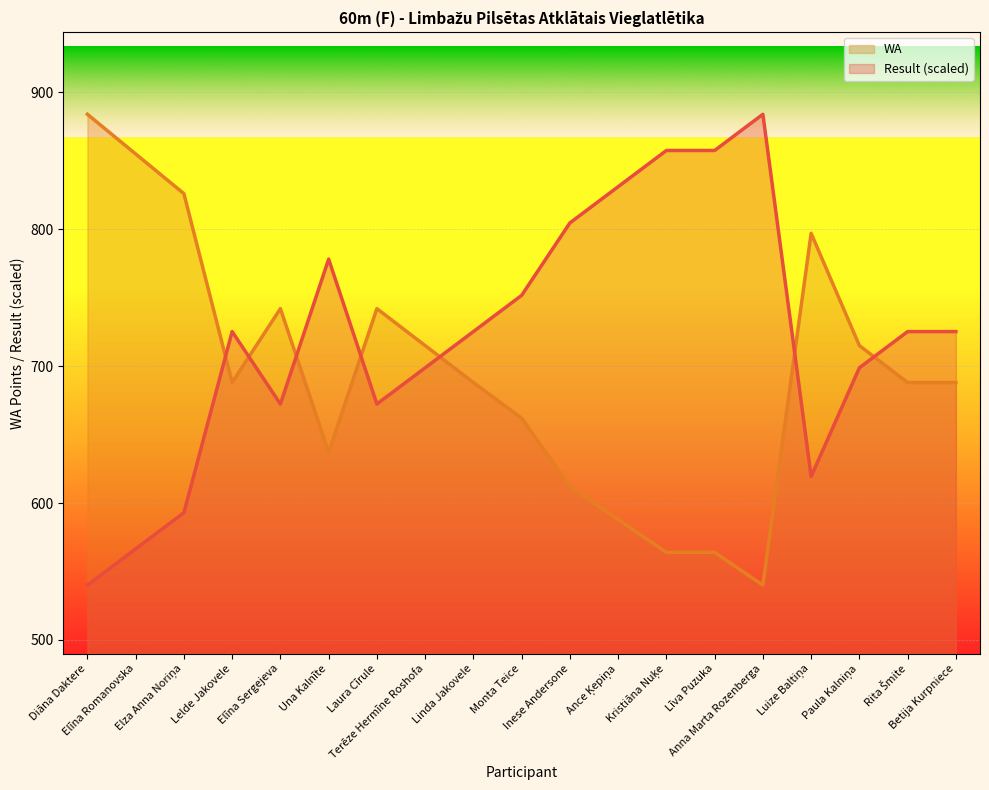

Reading left to right, what are all the values shown in this chart?

Result: 540.0	566.5	592.9	725.2	672.3	778.2	672.3	698.8	725.2	751.7	804.6	831.1	857.5	857.5	884.0	619.4	698.8	725.2	725.2
WA: 884.0	855.0	826.0	688.0	742.0	637.0	742.0	715.0	688.0	662.0	612.0	588.0	564.0	564.0	540.0	797.0	715.0	688.0	688.0